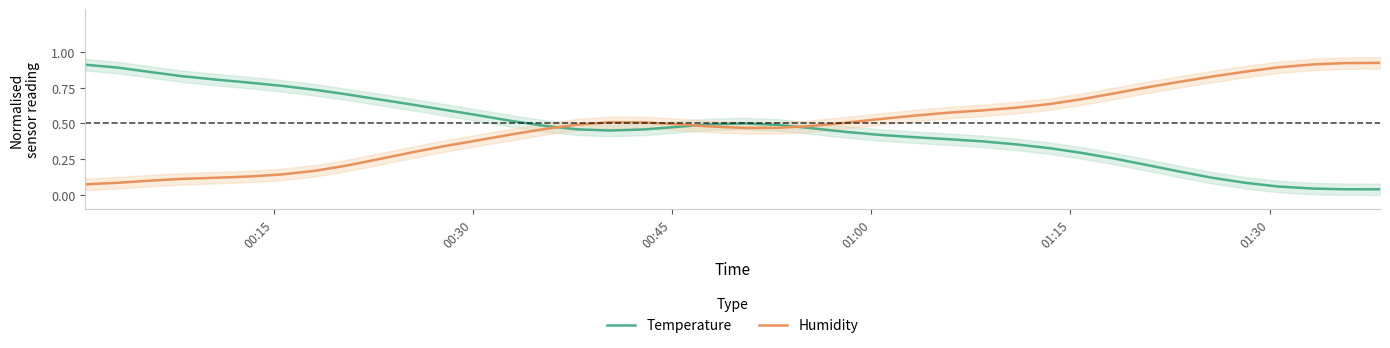

True or false: Humidity has a value of 0.2 at 10.

False